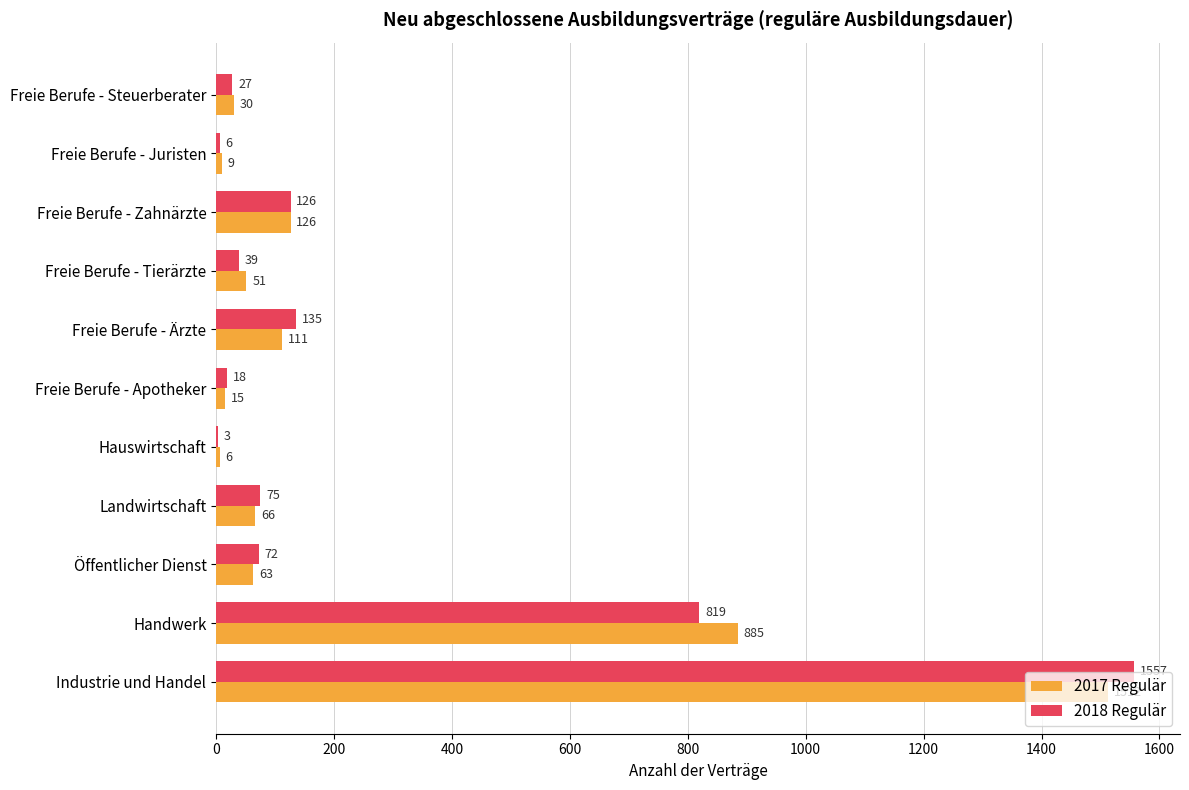

Between Hauswirtschaft and Freie Berufe - Ärzte, which series saw the biggest shift?

2018 Regulär